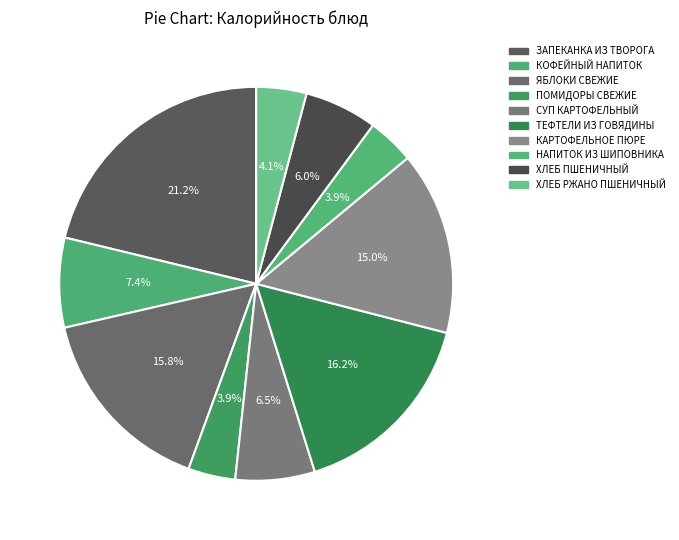

Count the number of slices in the pie.

10